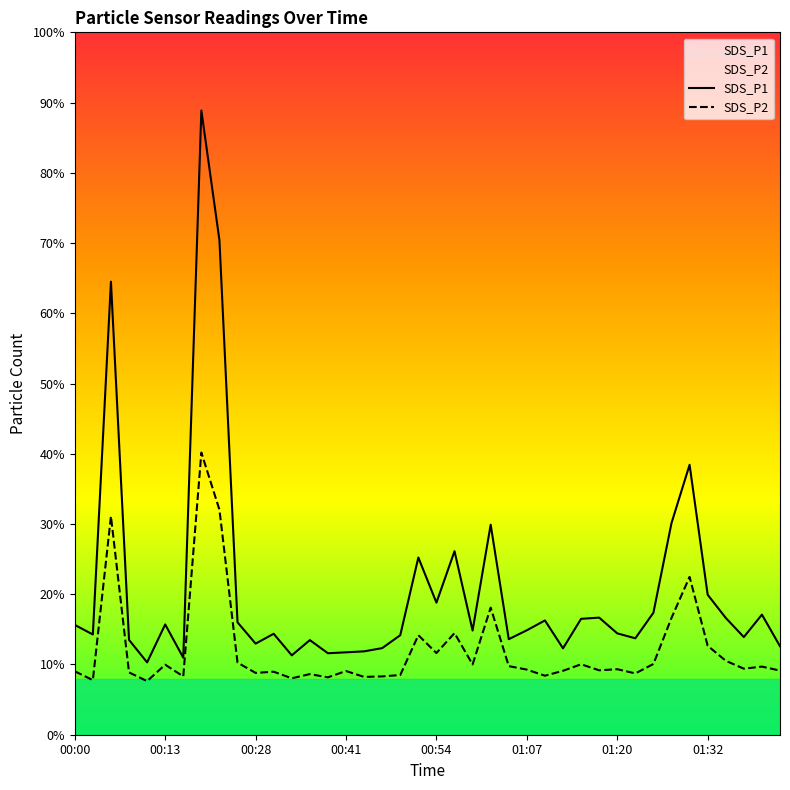

What position from the right is 00:13?

35